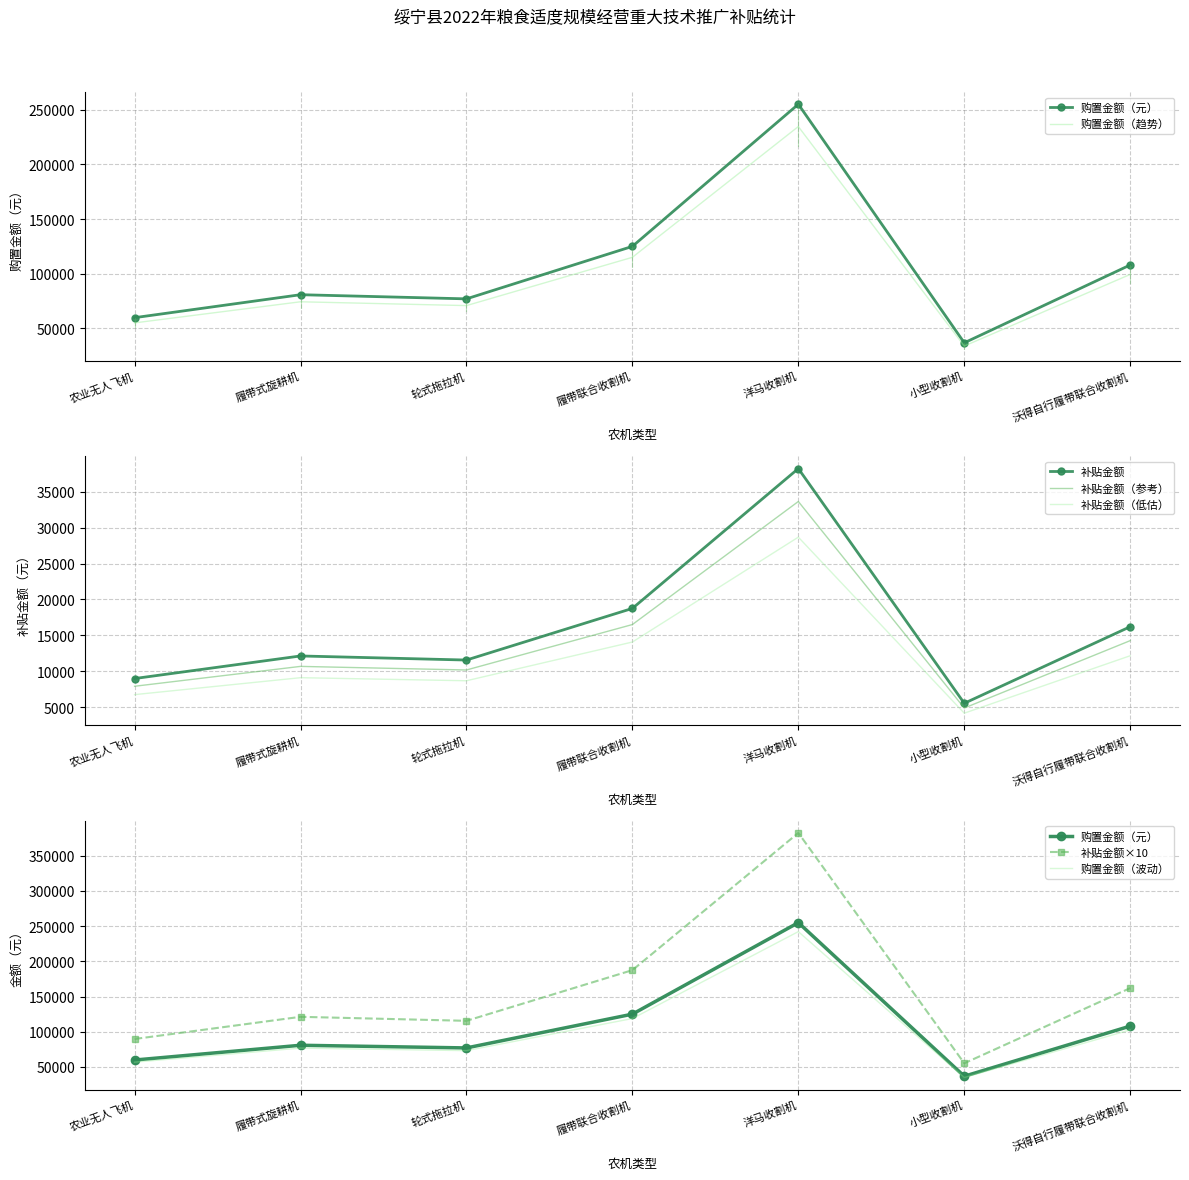

What is the sum of the 购置金额（元） values at 履带式旋耕机 and 履带联合收割机?

189336